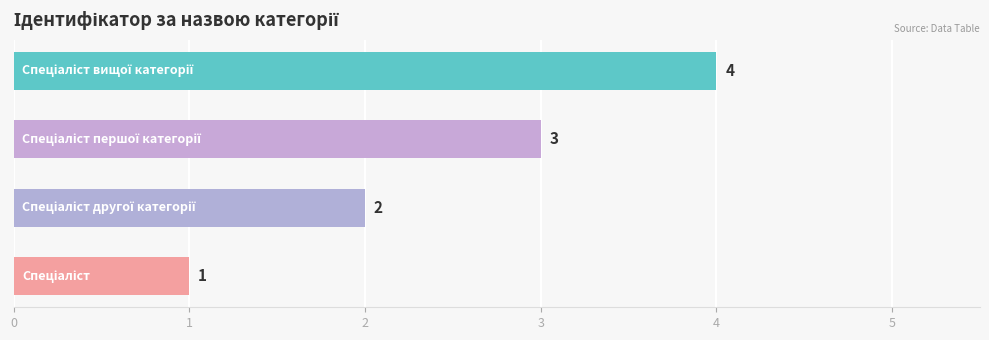

What is the greatest value displayed?

4